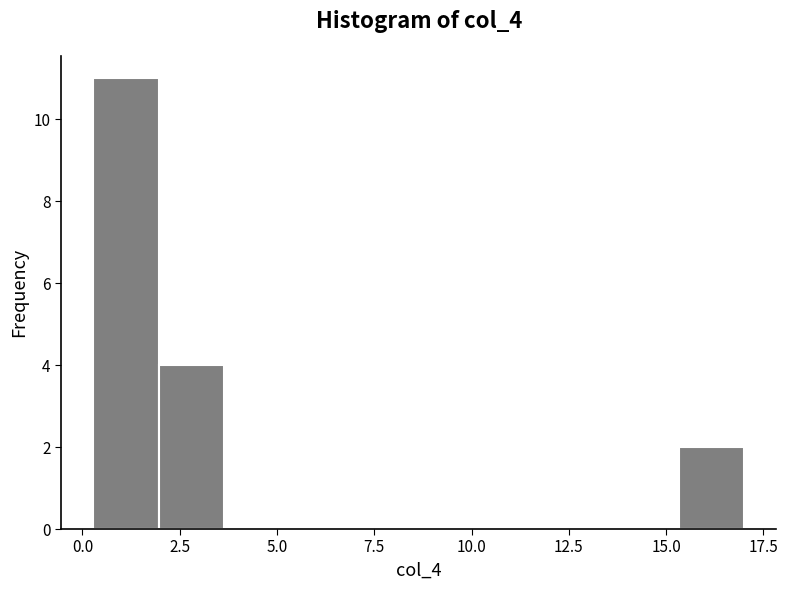

Around what value on the x-axis is the tallest bar? Give the approximate position of its centre, as read against the axis.

1.0